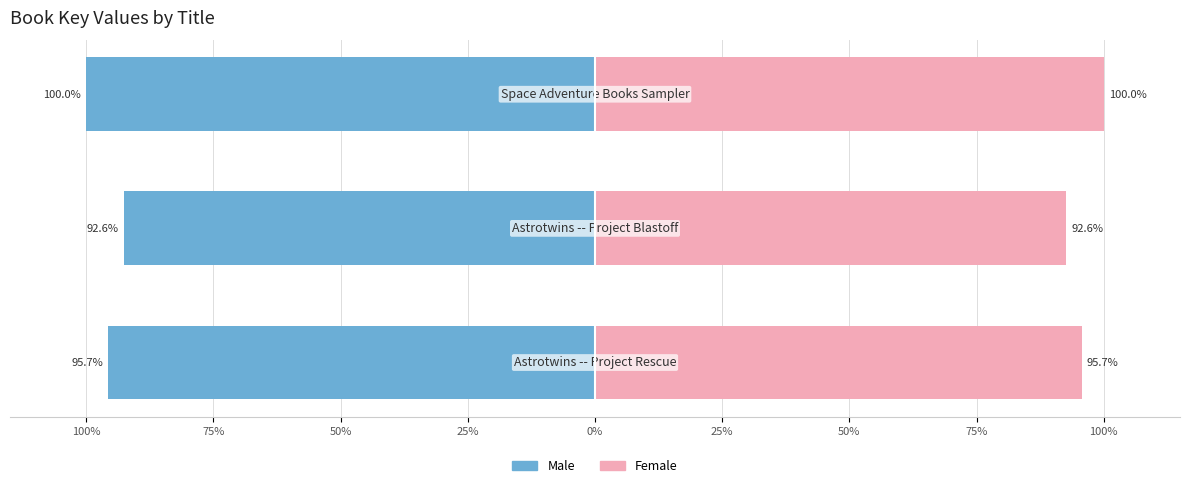

What is the minimum value shown in the chart?

-100.0